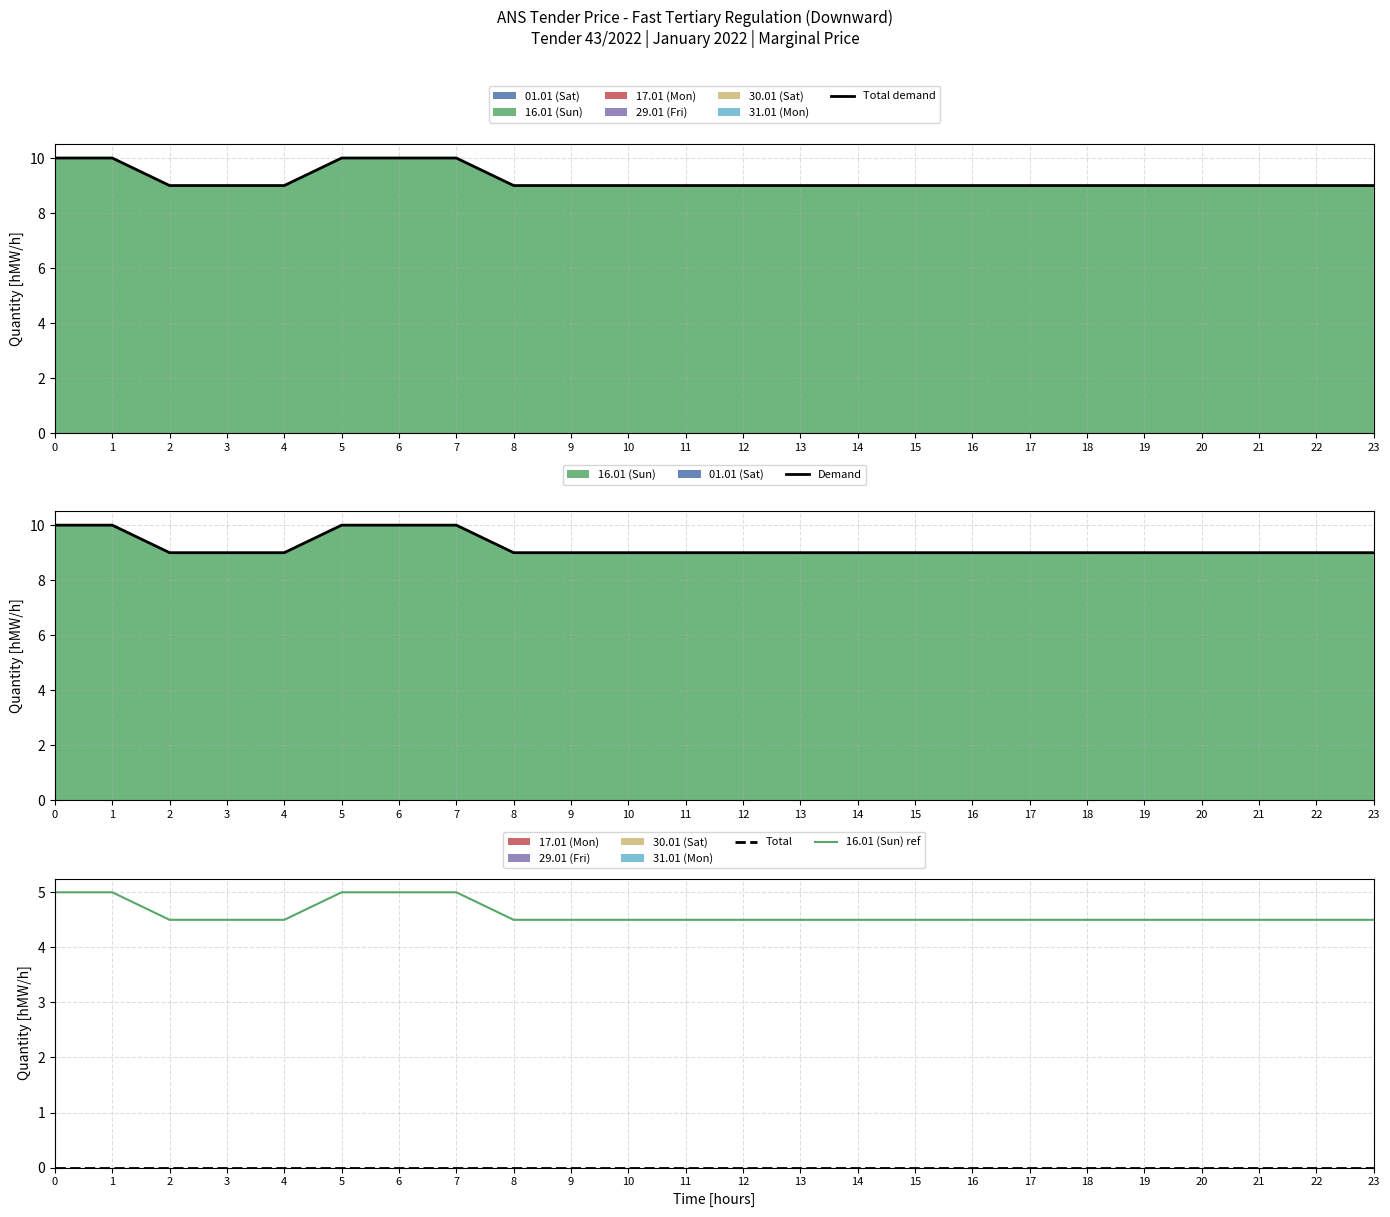

Which series changed the most between 3 and 14?

Total demand